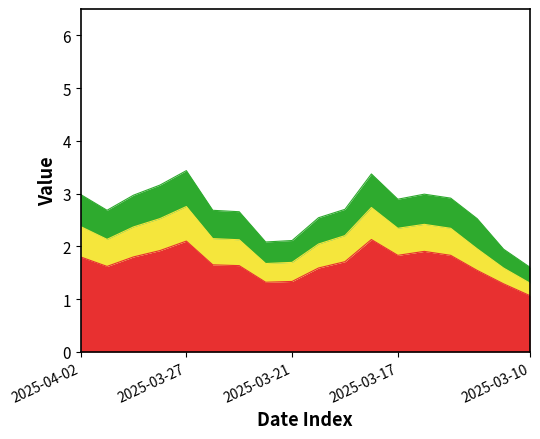

True or false: Resetgrens and Waarde op laatste reset intersect in this chart.

False